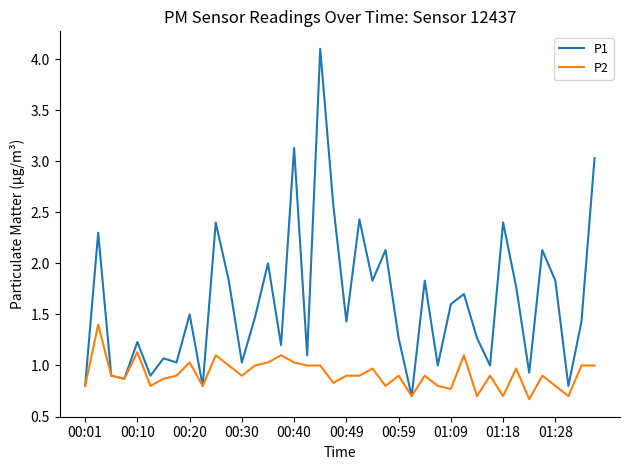

Reading right to left, extract all data points from this chart.

P1: 3.0	1.4	0.8	1.8	2.1	0.9	1.8	2.4	1.0	1.3	1.7	1.6	1.0	1.8	0.7	1.3	2.1	1.8	2.4	1.4	2.6	4.1	1.1	3.1	1.2	2.0	1.5	1.0	1.8	2.4	0.8	1.5	1.0	1.1	0.9	1.2	0.9	0.9	2.3	0.8
P2: 1.0	1.0	0.7	0.8	0.9	0.7	1.0	0.7	0.9	0.7	1.1	0.8	0.8	0.9	0.7	0.9	0.8	1.0	0.9	0.9	0.8	1.0	1.0	1.0	1.1	1.0	1.0	0.9	1.0	1.1	0.8	1.0	0.9	0.9	0.8	1.1	0.9	0.9	1.4	0.8